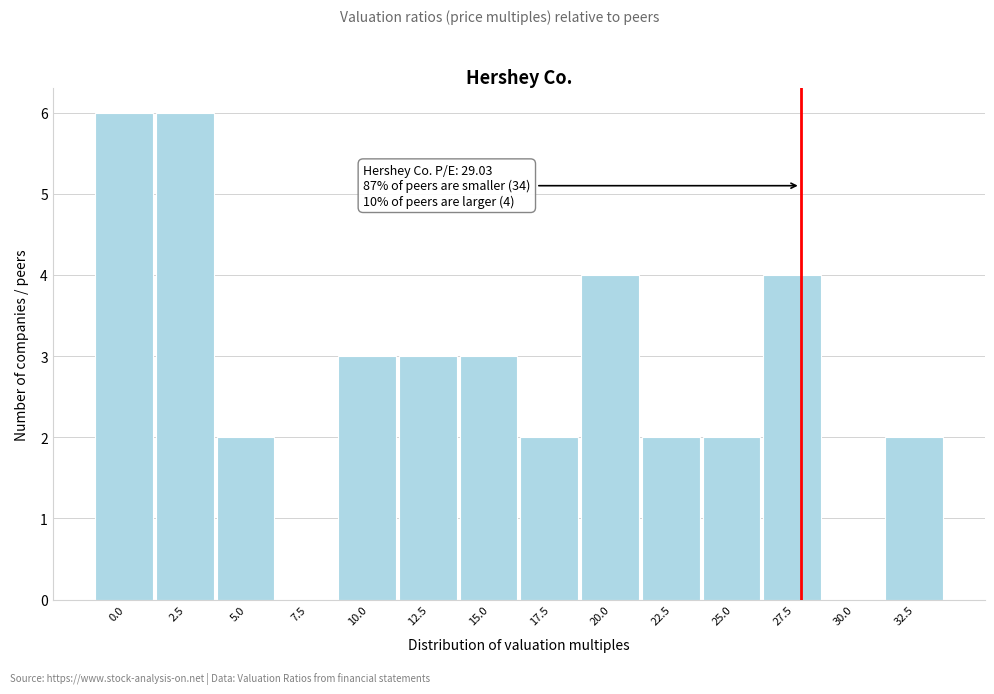

Reading right to left, what are all the values shown in this chart?

32.5=2	30.0=0	27.5=4	25.0=2	22.5=2	20.0=4	17.5=2	15.0=3	12.5=3	10.0=3	7.5=0	5.0=2	2.5=6	0.0=6